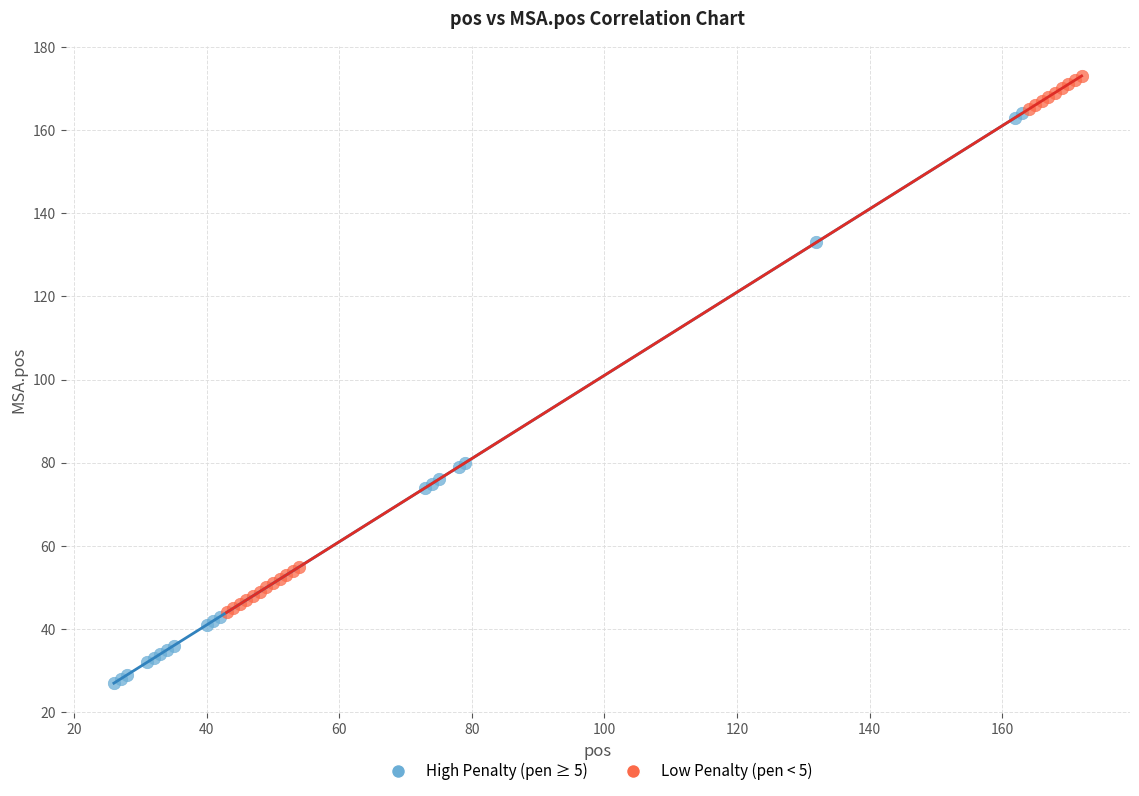

Which series has the largest Y range (max minus min)?

High Penalty (pen ≥ 5)